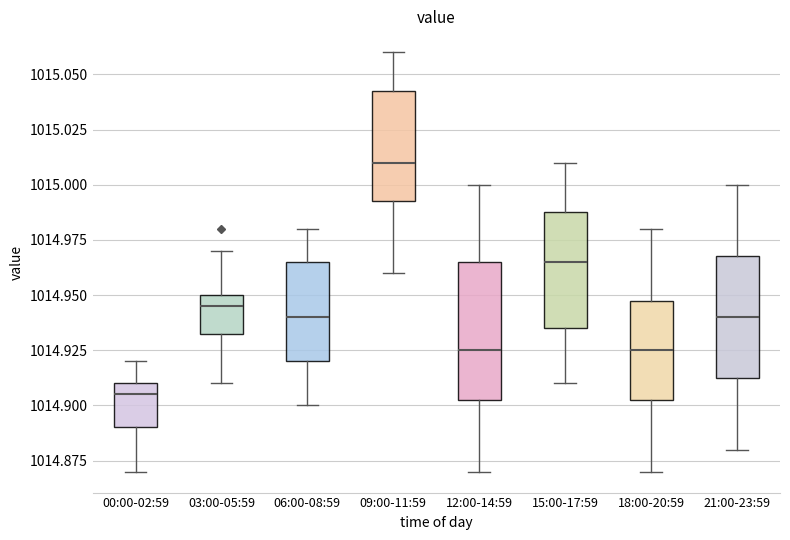

Reading left to right, read every box against the y-axis: the position of its median line, the range the box covers, and the ends of its whiskers. The values are not printed on the chart, so give them approximately, as read against the axis.

00:00-02:59: median 1014.905, box 1014.890 to 1014.910, whiskers 1014.870 to 1014.920
03:00-05:59: median 1014.945, box 1014.935 to 1014.950, whiskers 1014.910 to 1014.970
06:00-08:59: median 1014.940, box 1014.920 to 1014.965, whiskers 1014.900 to 1014.980
09:00-11:59: median 1015.010, box 1014.995 to 1015.045, whiskers 1014.960 to 1015.060
12:00-14:59: median 1014.925, box 1014.905 to 1014.965, whiskers 1014.870 to 1015.000
15:00-17:59: median 1014.965, box 1014.935 to 1014.990, whiskers 1014.910 to 1015.010
18:00-20:59: median 1014.925, box 1014.905 to 1014.950, whiskers 1014.870 to 1014.980
21:00-23:59: median 1014.940, box 1014.915 to 1014.970, whiskers 1014.880 to 1015.000